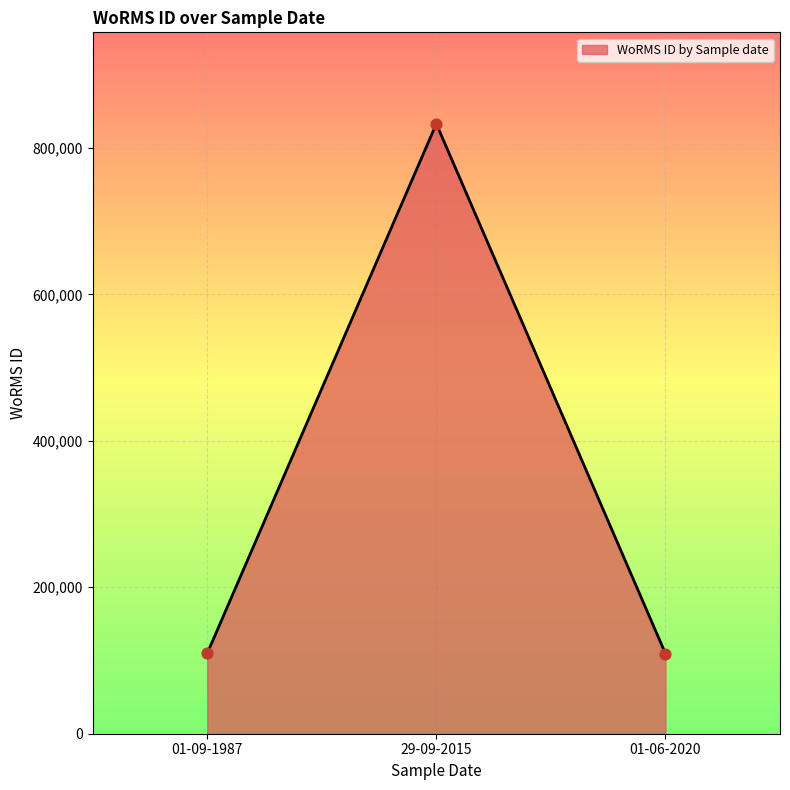

Which has a higher value, 01-06-2020 or 29-09-2015?

29-09-2015